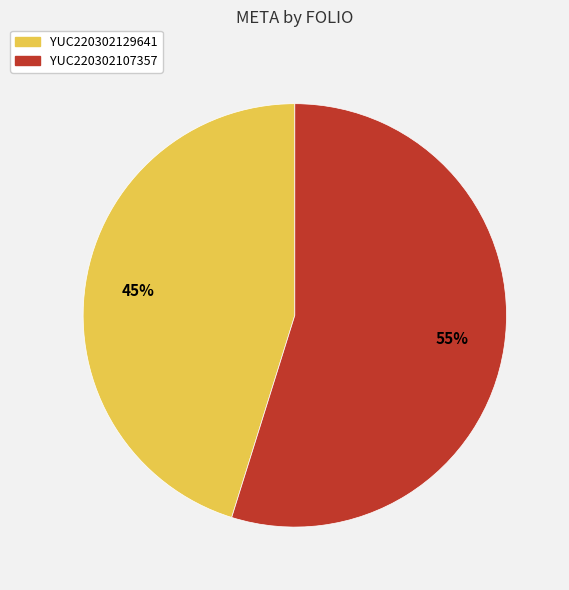

Combined, do YUC220302129641 and YUC220302107357 account for over 50%?

Yes